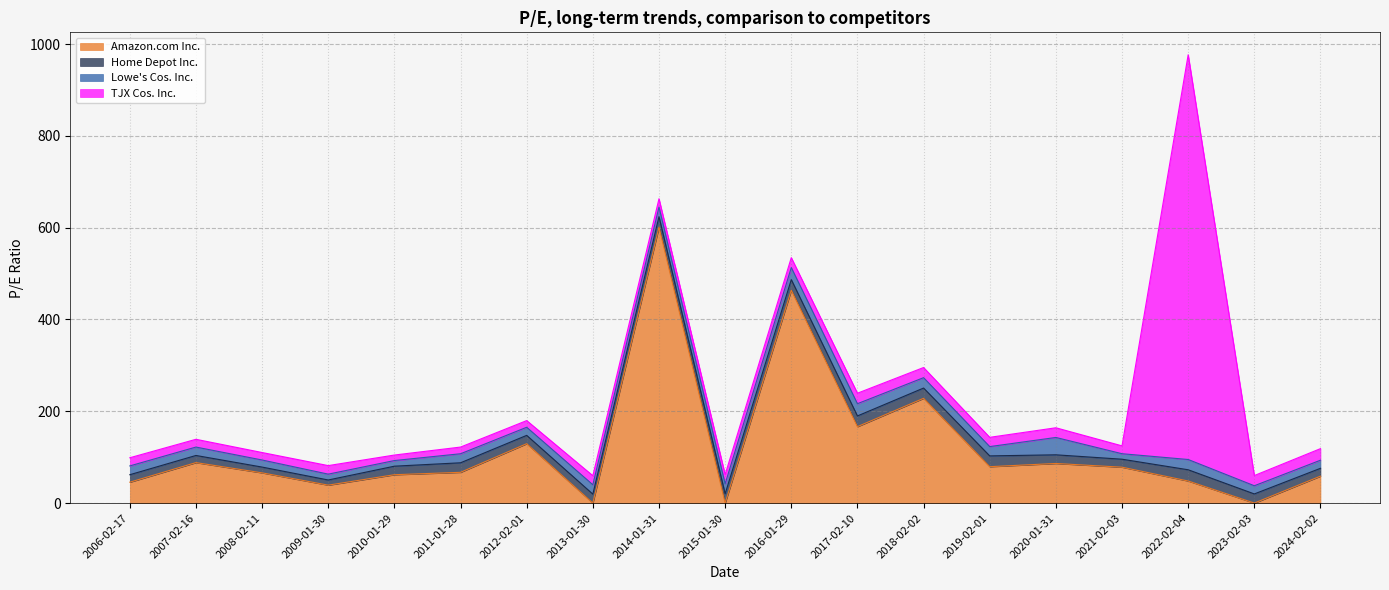

Where is TJX Cos. Inc. nearest to the value 446?

2024-02-02